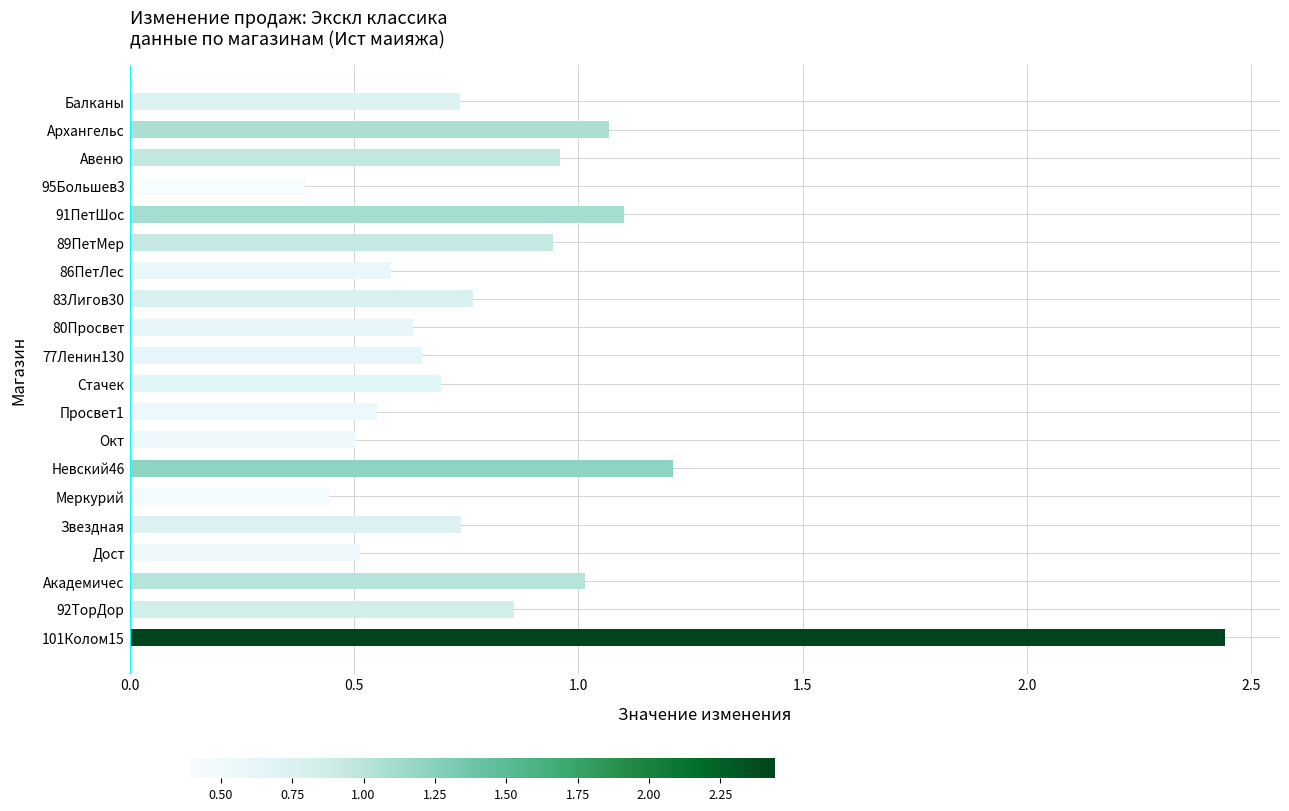

The value at Стачек is 1.2. True or false?

False